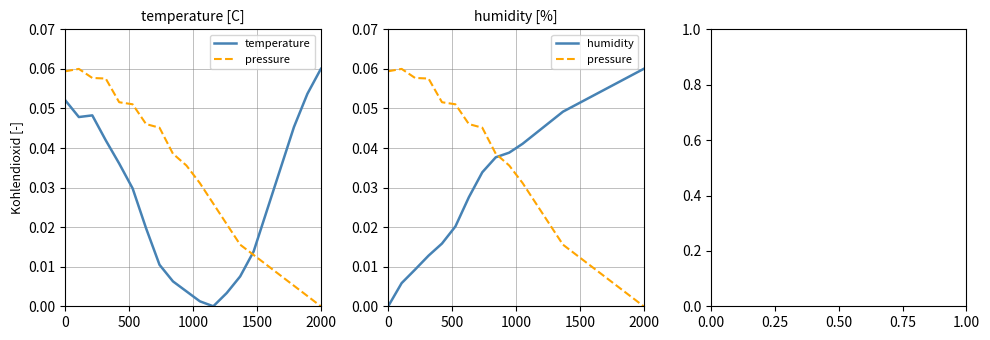

How many values in pressure are above zero?

19